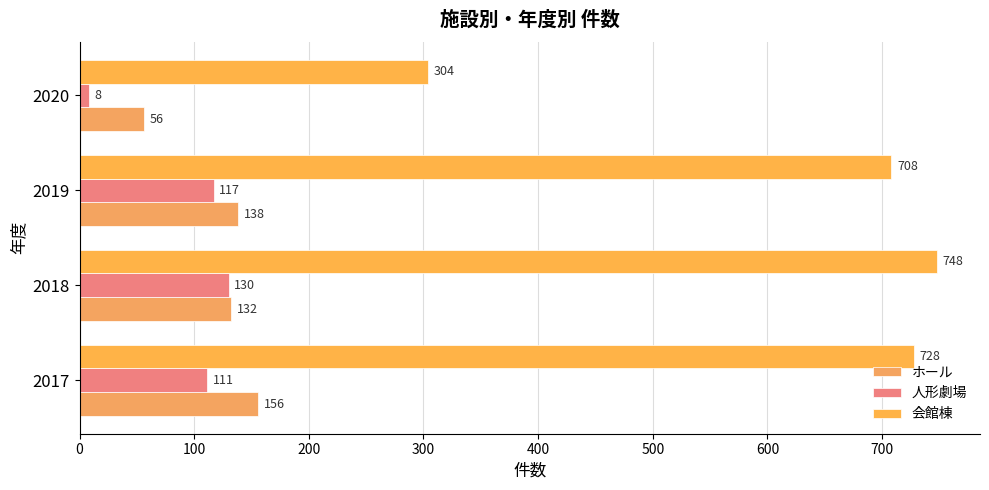

How many series are shown in this chart?

3